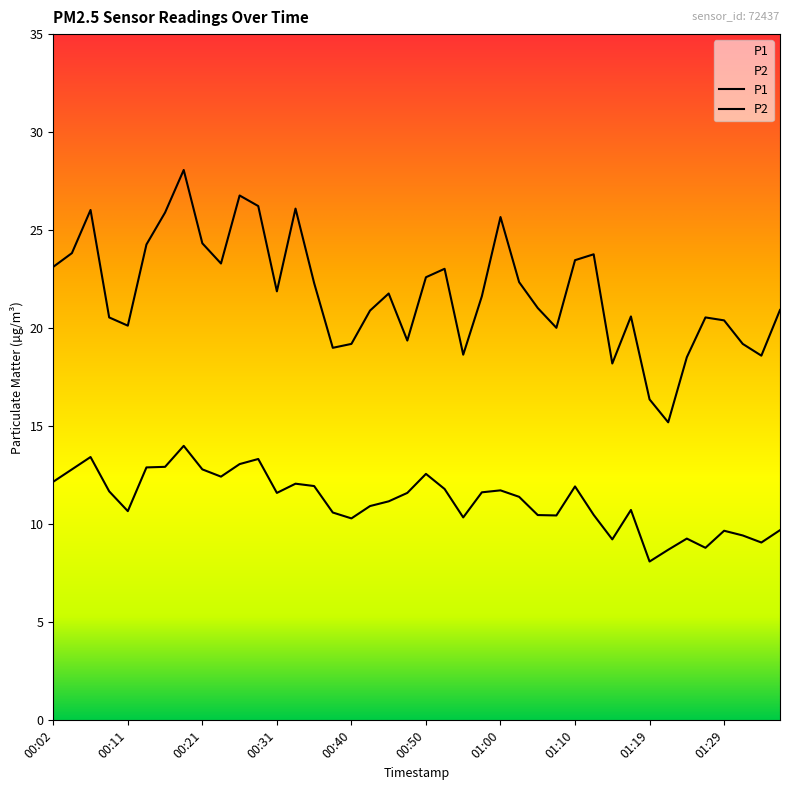

List the series in order of their peak value, lowest first.

P2, P1